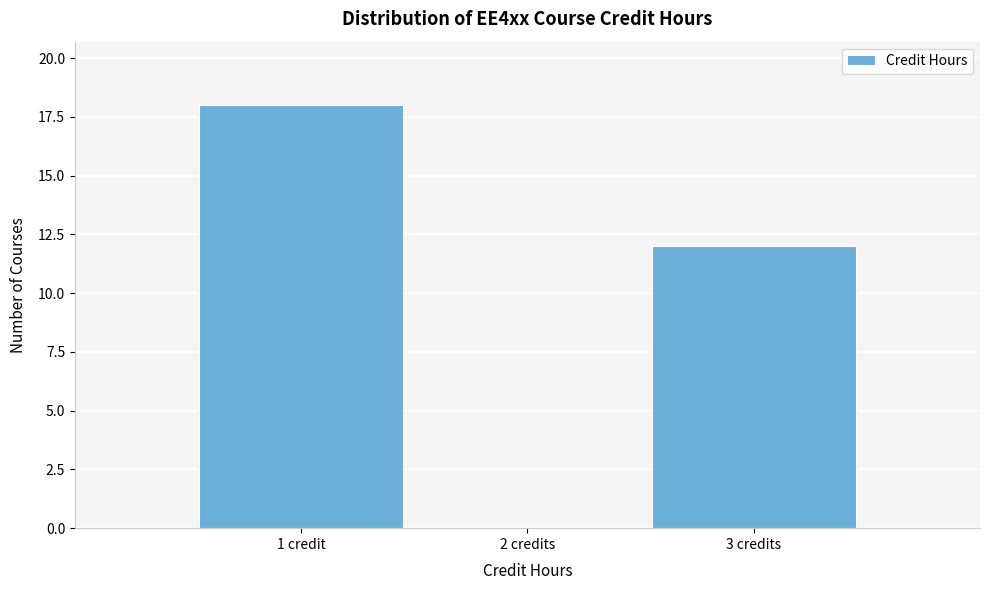

Reading left to right, transcribe all the data shown in this chart.

1 credit=18	2 credits=0	3 credits=12